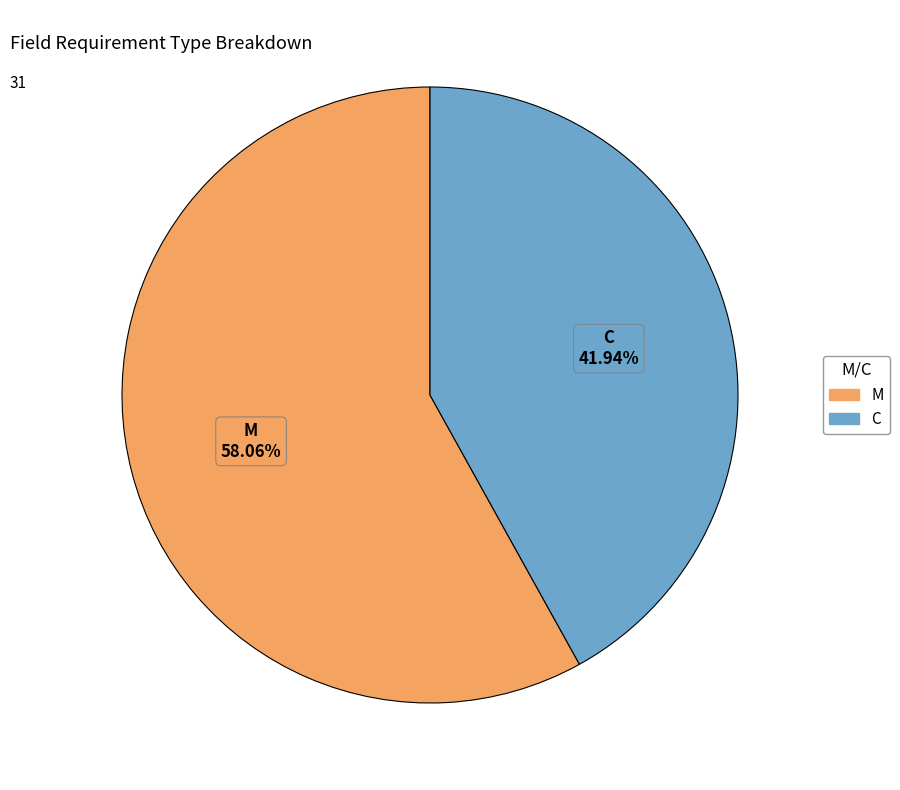

How many slices are in this pie chart?

2